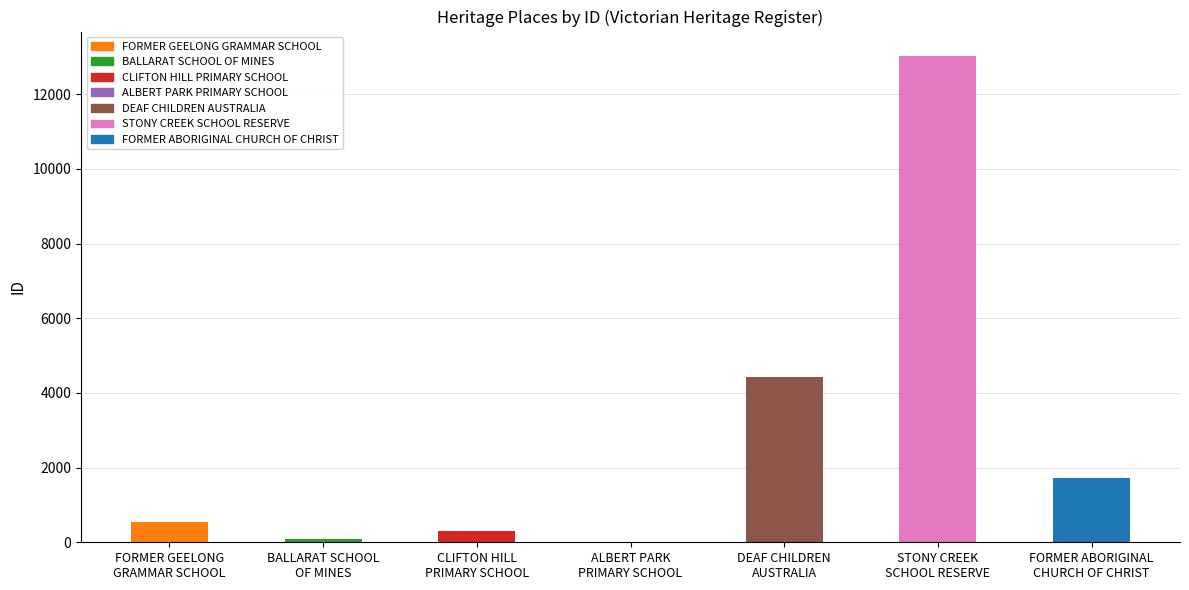

What is the sum of all values?

20087